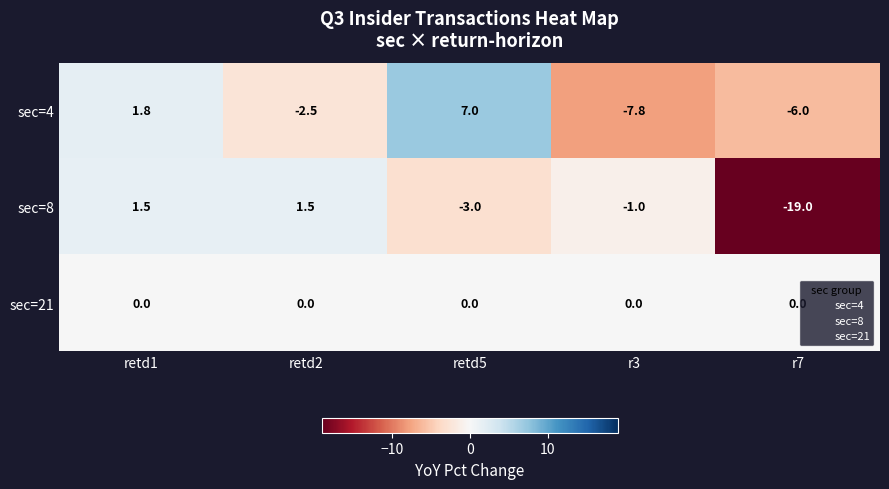

Is it true that sec=8 equals 1.0 at retd2?

False